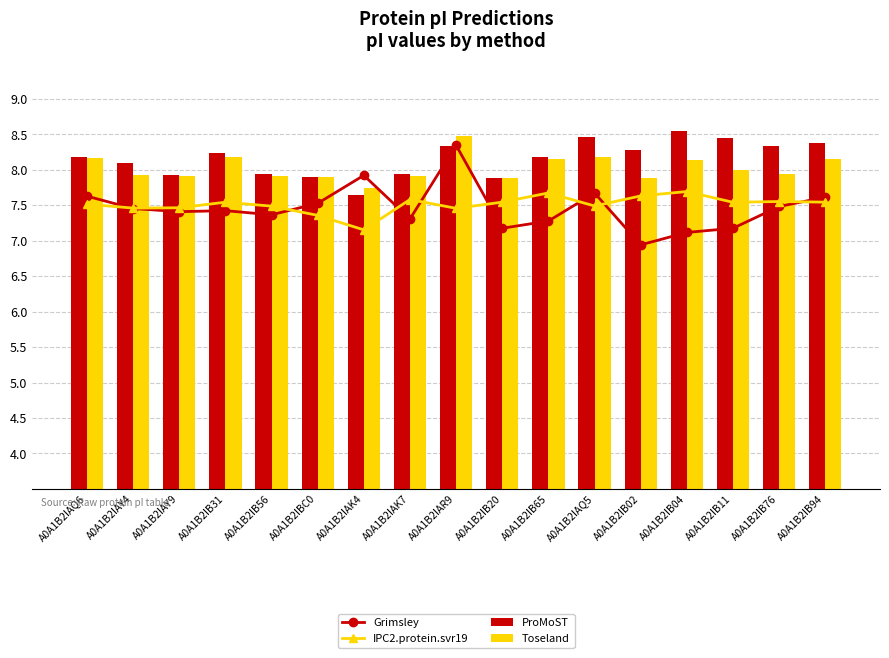

What is the sum of all ProMoST values?

138.7